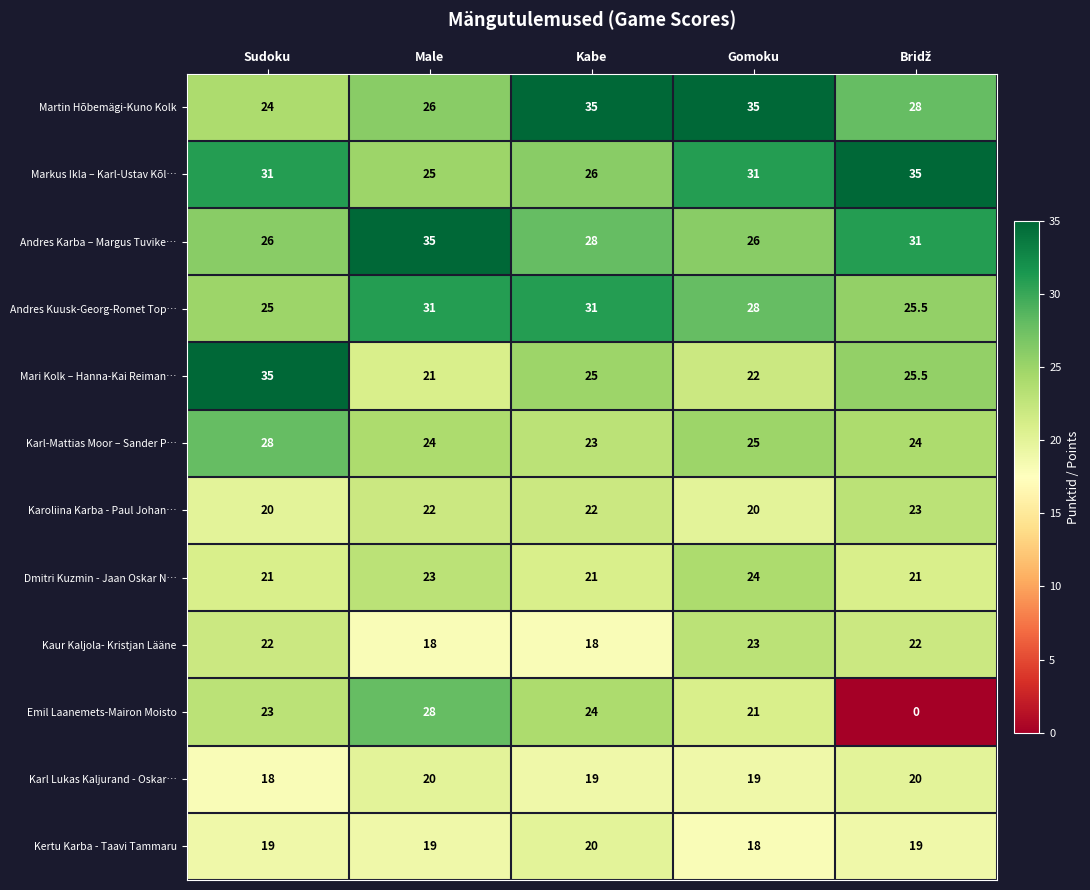

What is the average value of the Karl-Mattias Moor – Sander P… series?

24.8